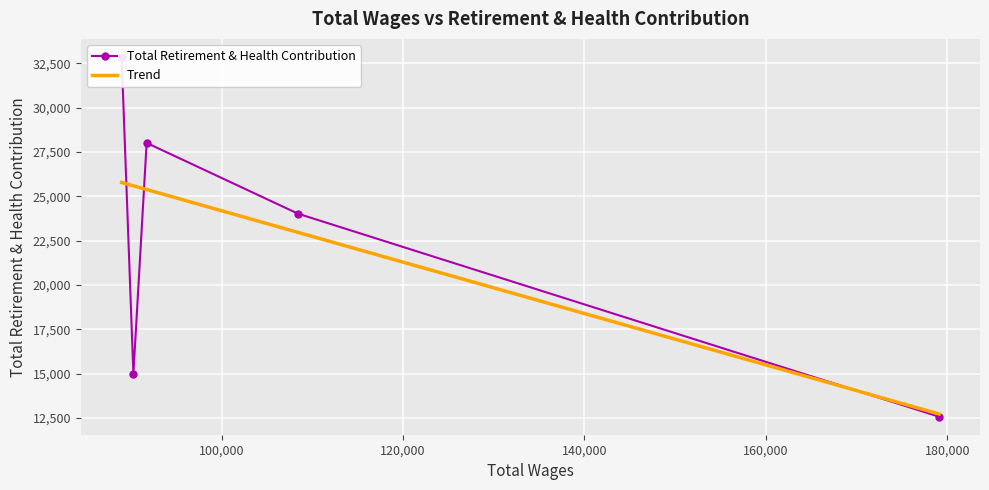

Count the number of data series in this chart.

1